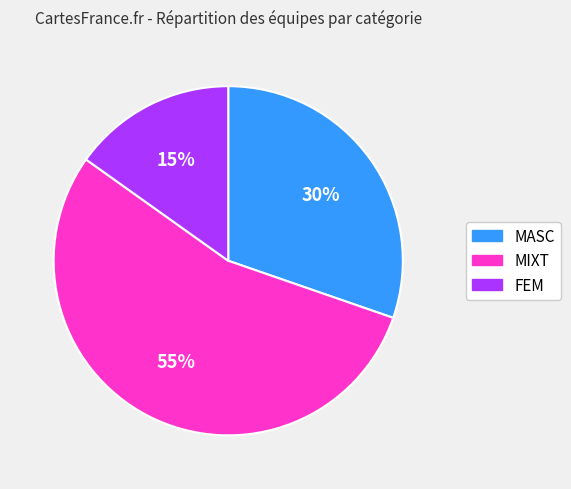

Which has a higher value, FEM or MIXT?

MIXT